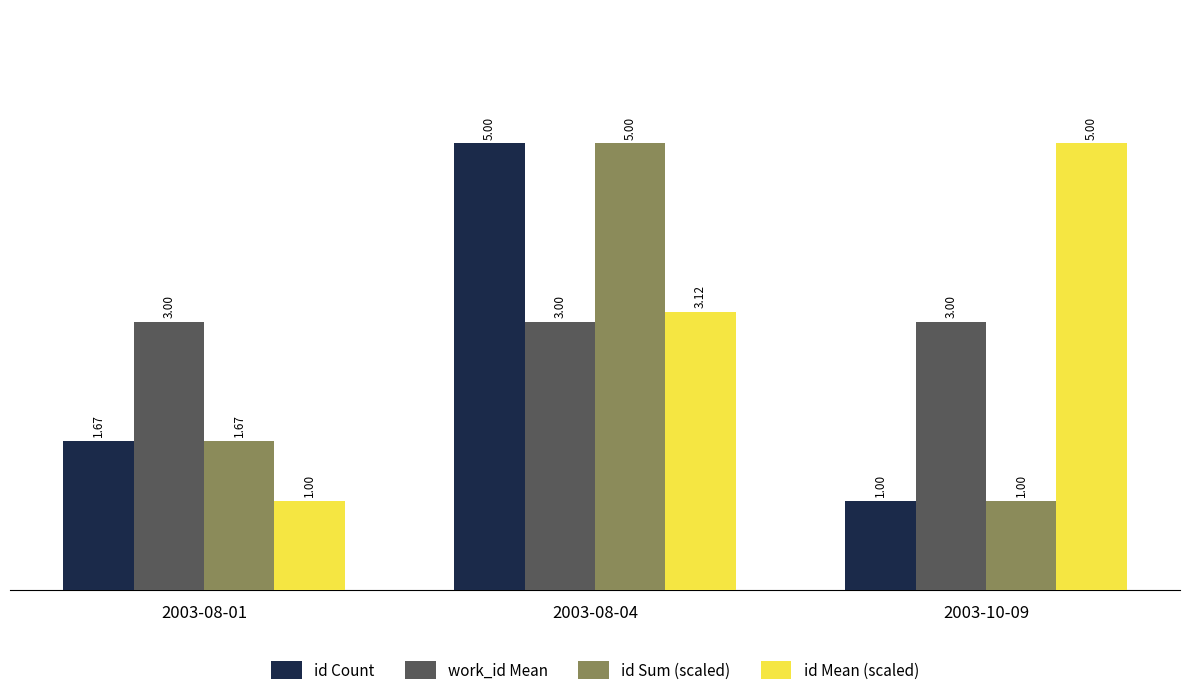

Which series has the largest total across all categories?

id Mean (scaled)